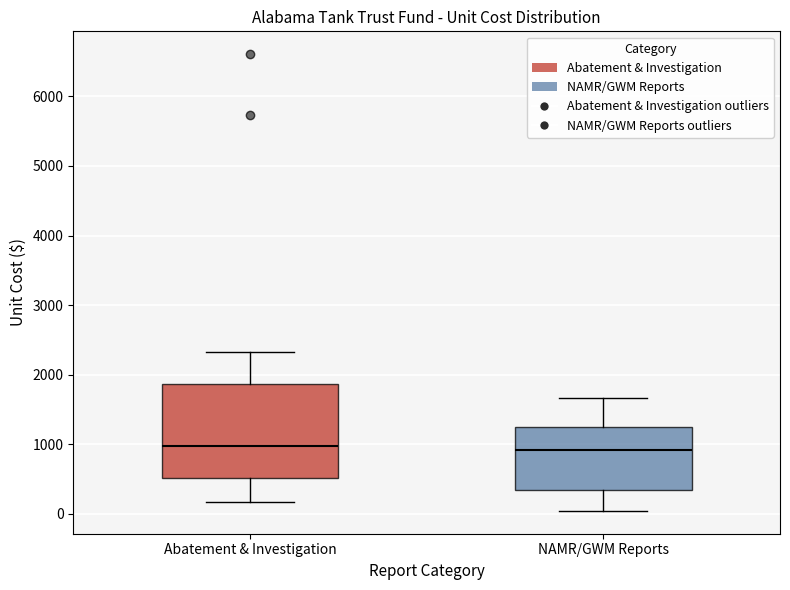

Reading left to right, read every box against the y-axis: the position of its median line, the range the box covers, and the ends of its whiskers. The values are not printed on the chart, so give them approximately, as read against the axis.

Abatement & Investigation: median 1000, box 500 to 1900, whiskers 200 to 2300
NAMR/GWM Reports: median 900, box 300 to 1200, whiskers 0 to 1700